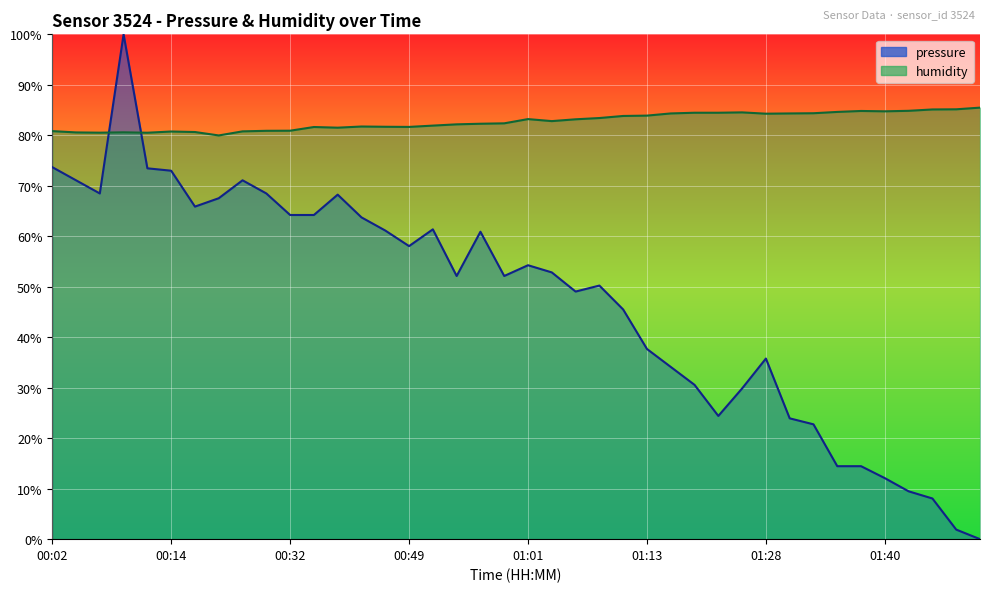

True or false: pressure has a value of 100.0 at 00:09.

True